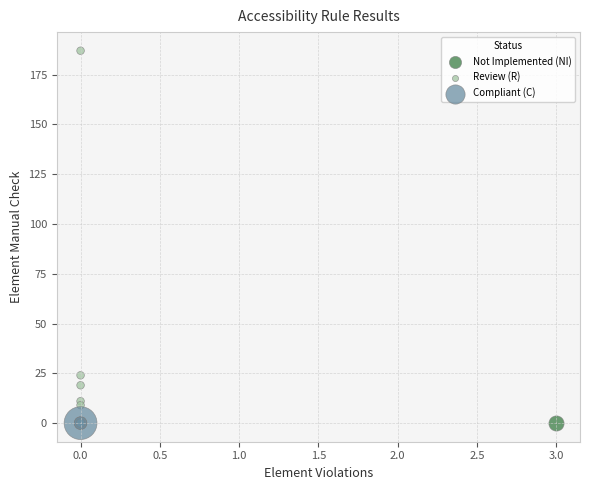

What are all the series names shown in the legend?

Not Implemented (NI), Review (R), Compliant (C)